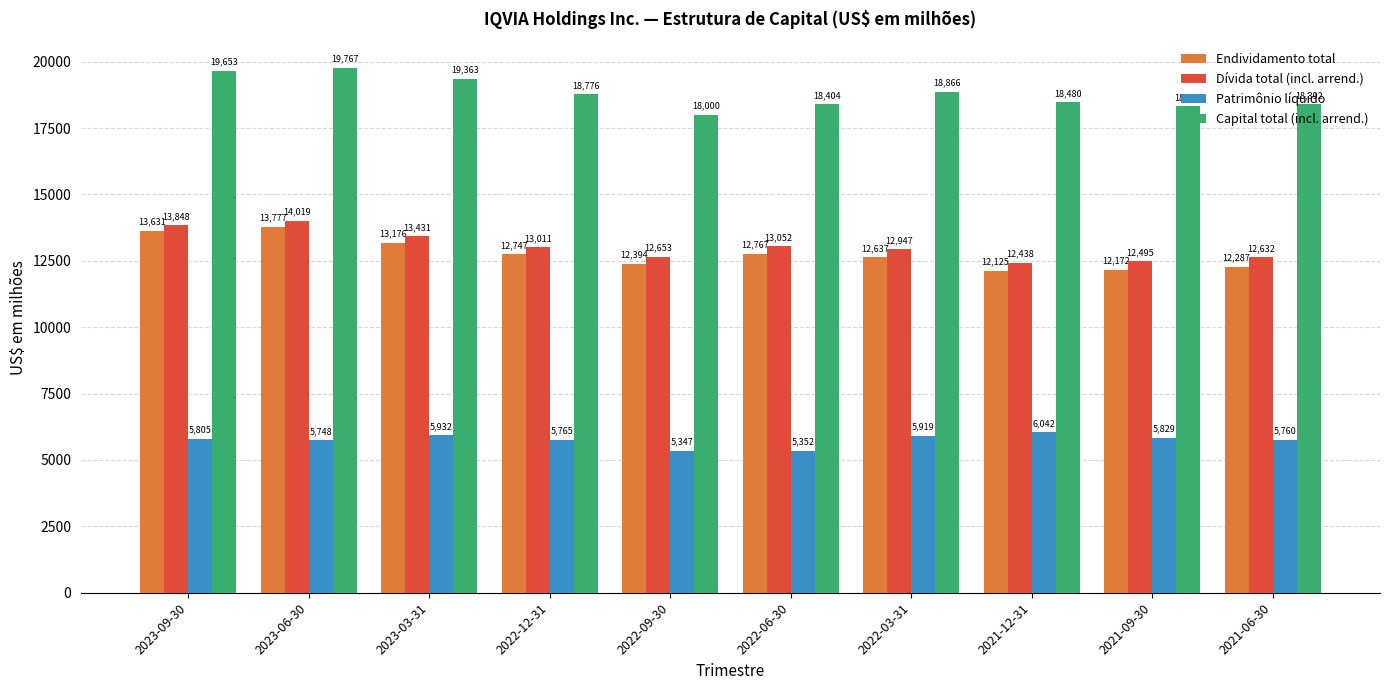

Reading left to right, transcribe all the data shown in this chart.

Endividamento total: 2023-09-30=13631	2023-06-30=13777	2023-03-31=13176	2022-12-31=12747	2022-09-30=12394	2022-06-30=12767	2022-03-31=12637	2021-12-31=12125	2021-09-30=12172	2021-06-30=12287
Dívida total (incl. arrend.): 2023-09-30=13848	2023-06-30=14019	2023-03-31=13431	2022-12-31=13011	2022-09-30=12653	2022-06-30=13052	2022-03-31=12947	2021-12-31=12438	2021-09-30=12495	2021-06-30=12632
Patrimônio líquido: 2023-09-30=5805	2023-06-30=5748	2023-03-31=5932	2022-12-31=5765	2022-09-30=5347	2022-06-30=5352	2022-03-31=5919	2021-12-31=6042	2021-09-30=5829	2021-06-30=5760
Capital total (incl. arrend.): 2023-09-30=19653	2023-06-30=19767	2023-03-31=19363	2022-12-31=18776	2022-09-30=18000	2022-06-30=18404	2022-03-31=18866	2021-12-31=18480	2021-09-30=18324	2021-06-30=18392